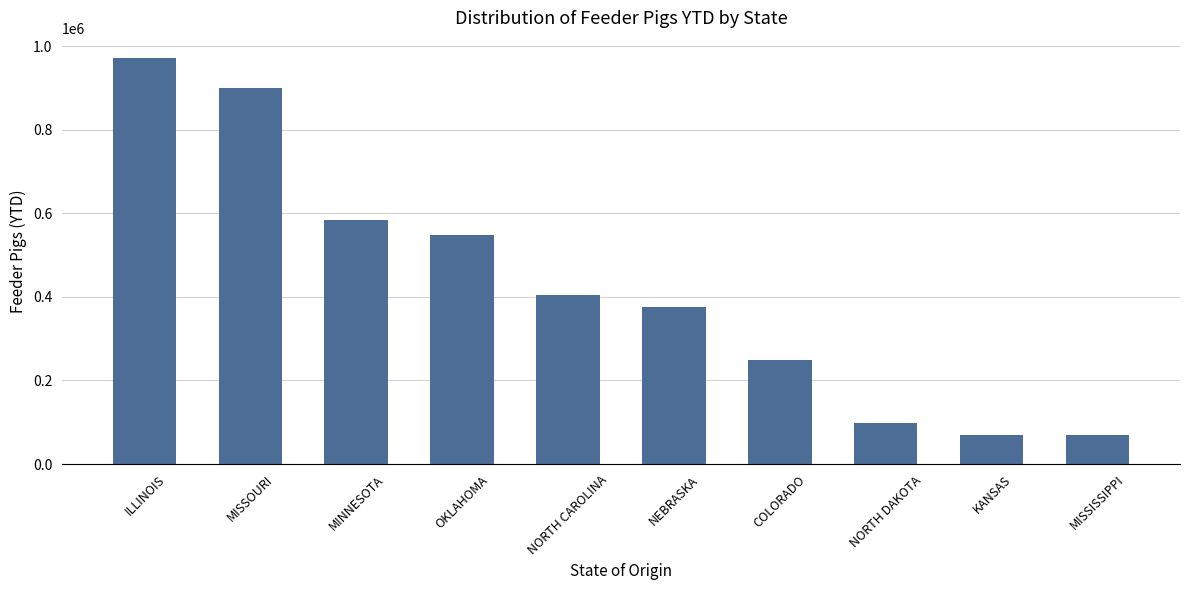

What is the maximum value shown in the chart?

970930